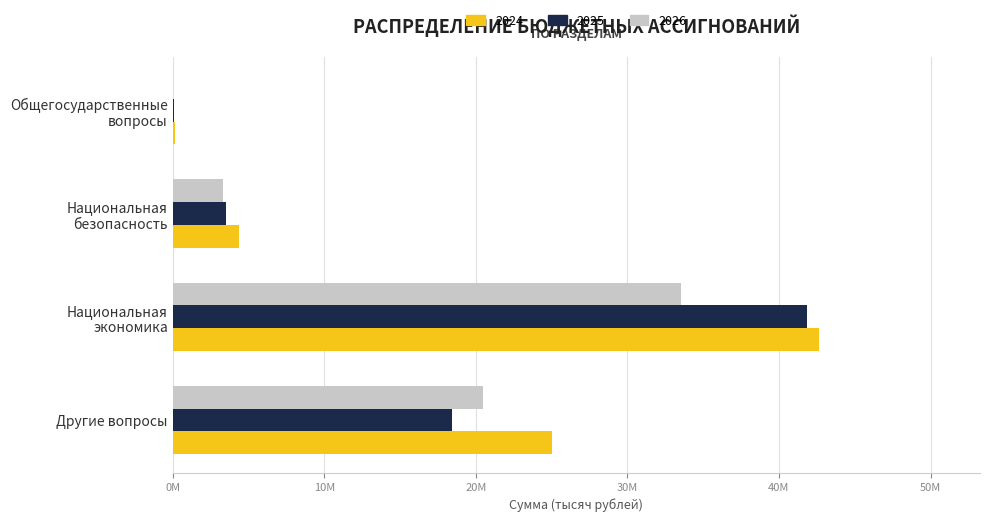

At how many categories does at least one series exceed 1417227?

3